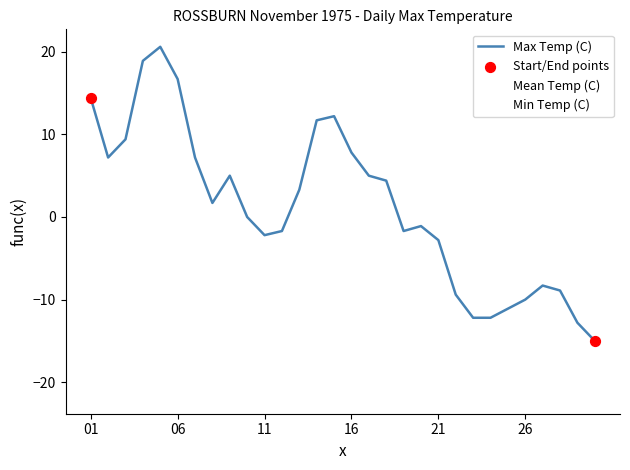

Which series has the largest total across all categories?

Max Temp (C)